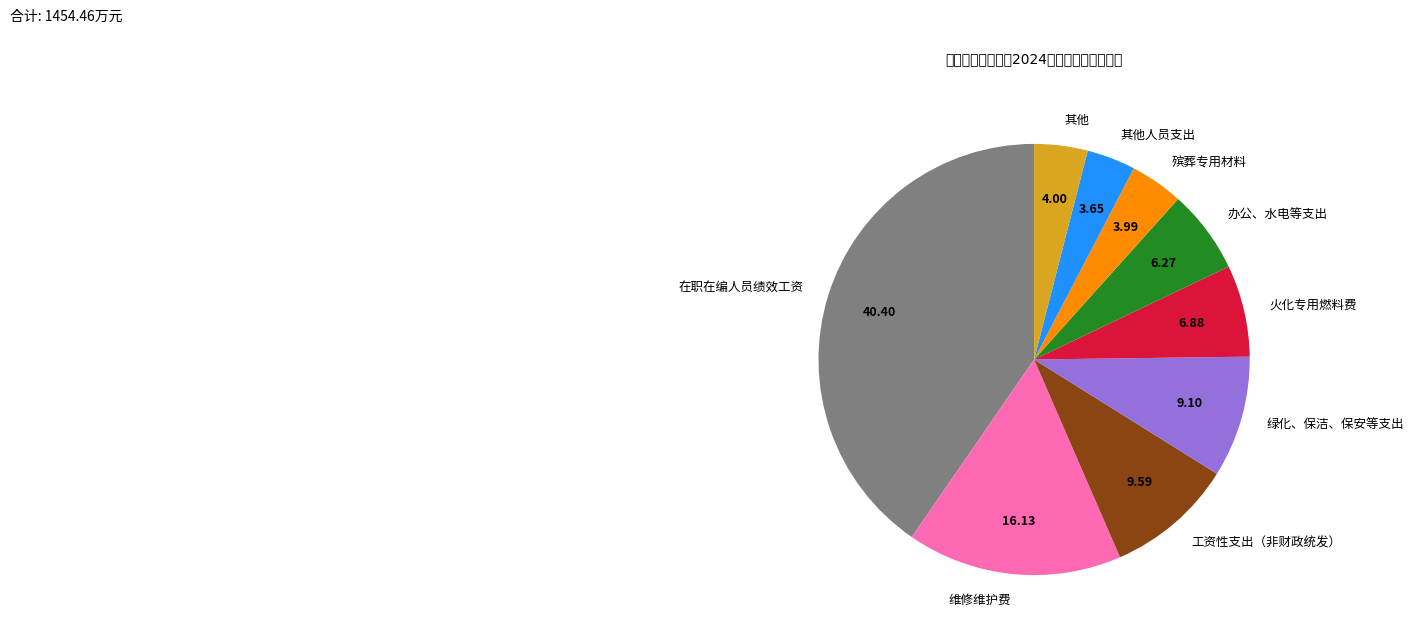

Between 办公、水电等支出 and 其他人员支出, which is larger?

办公、水电等支出